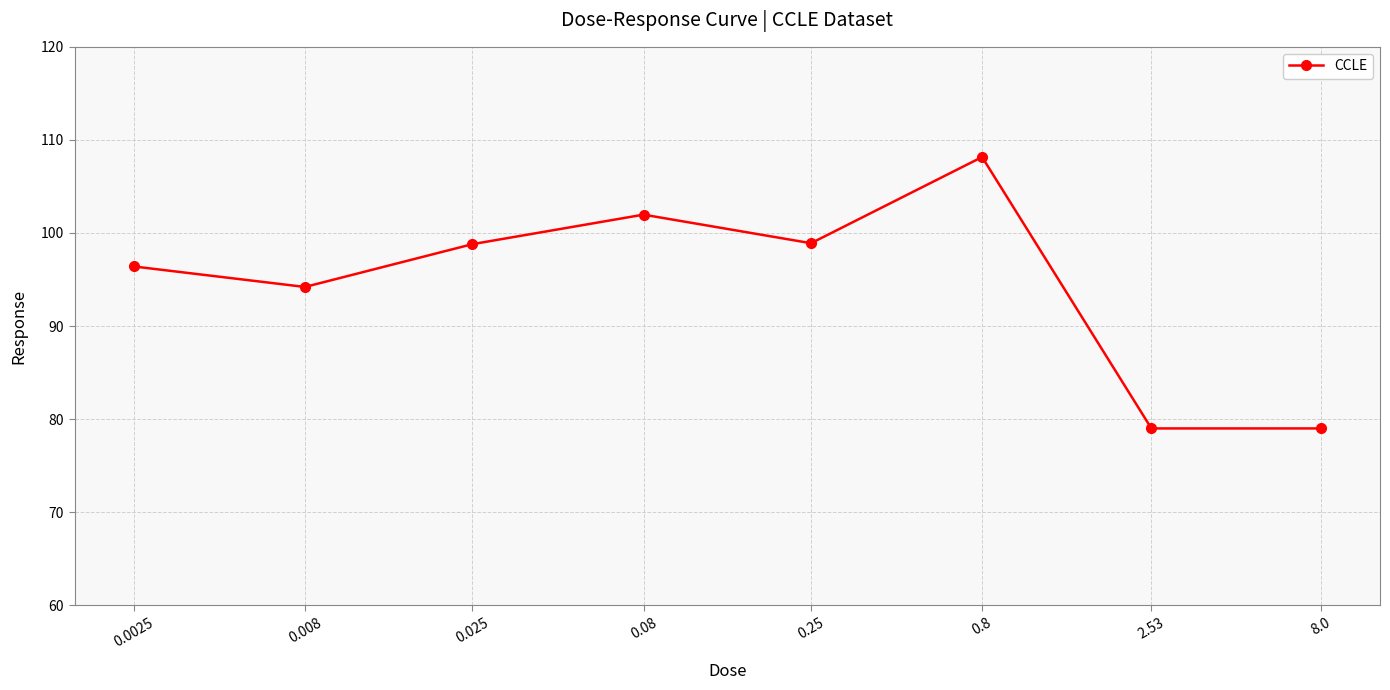

What position from the left is 0.0025?

1